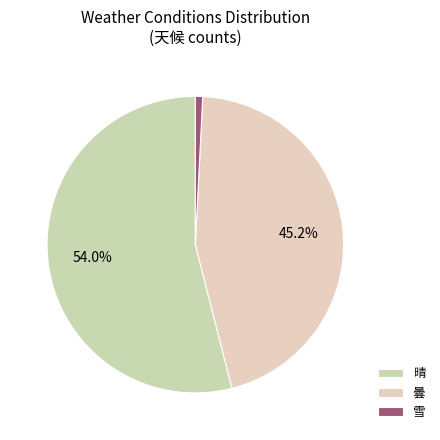

To the nearest percent, what is the difference between the 晴 and 曇 slice percentages?

9%